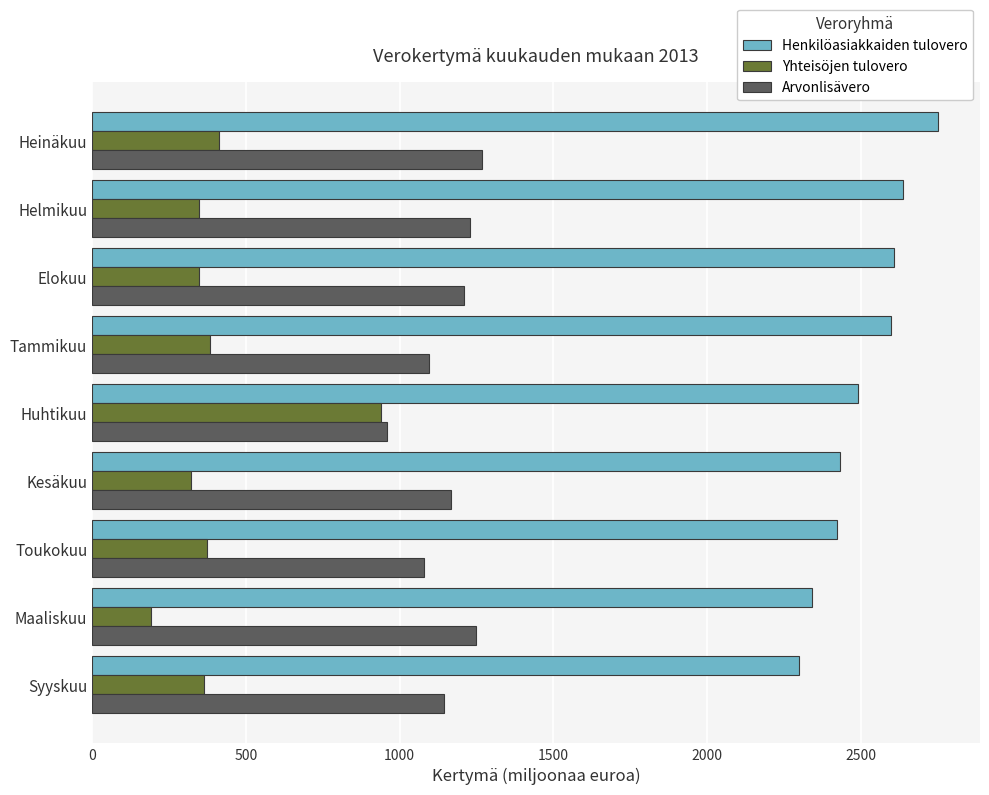

How many distinct data groups are displayed?

3